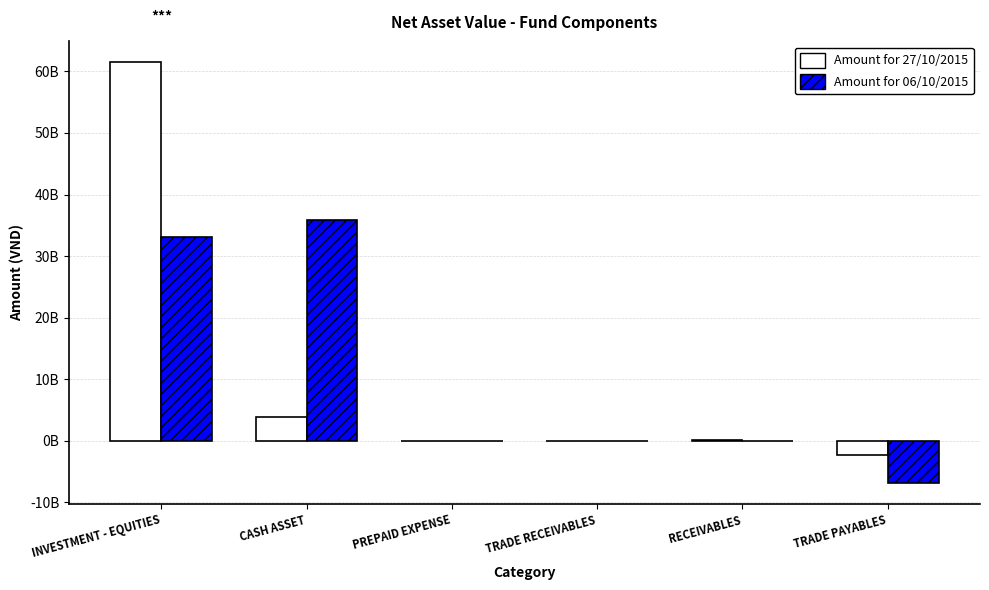

What is the label of the 1st bar from the left?

INVESTMENT - EQUITIES